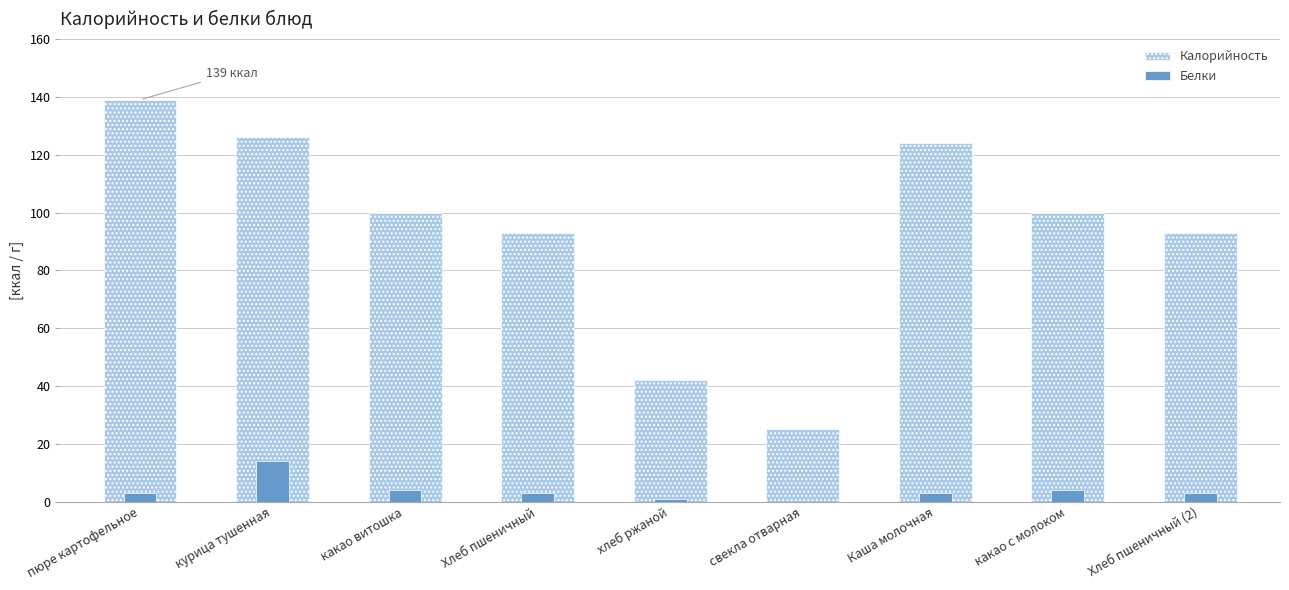

At which category is the sum across all series the highest?

пюре картофельное